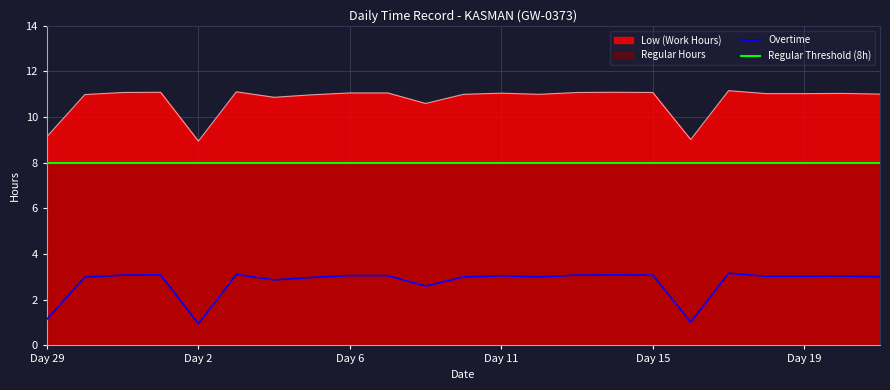

Rank the series at Day 11 from highest to lowest value.

Low (Work Hours), Regular Threshold (8h), Overtime